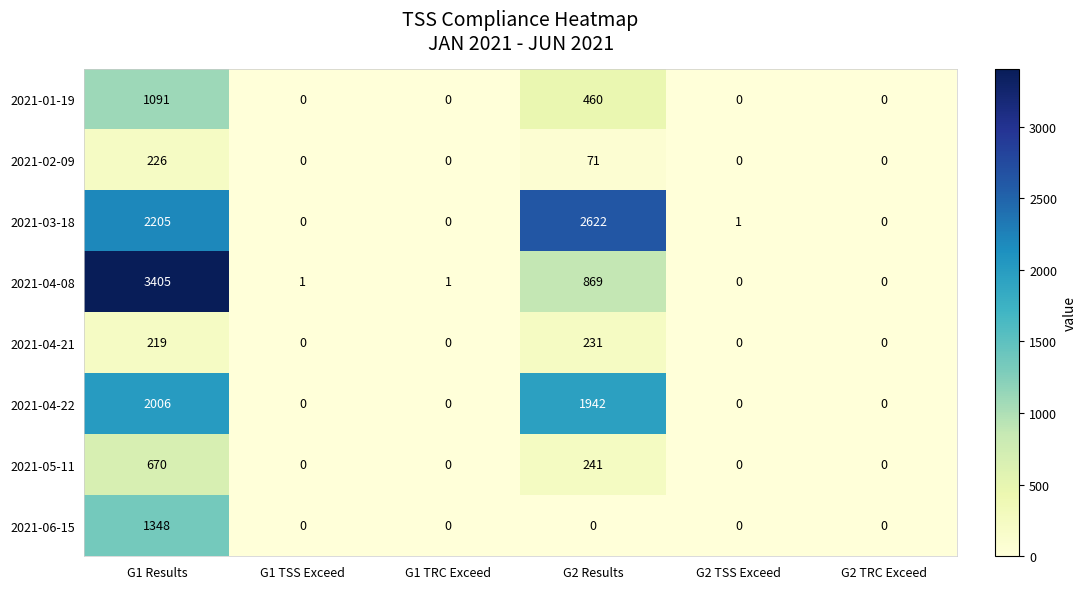

Count the number of data series in this chart.

8